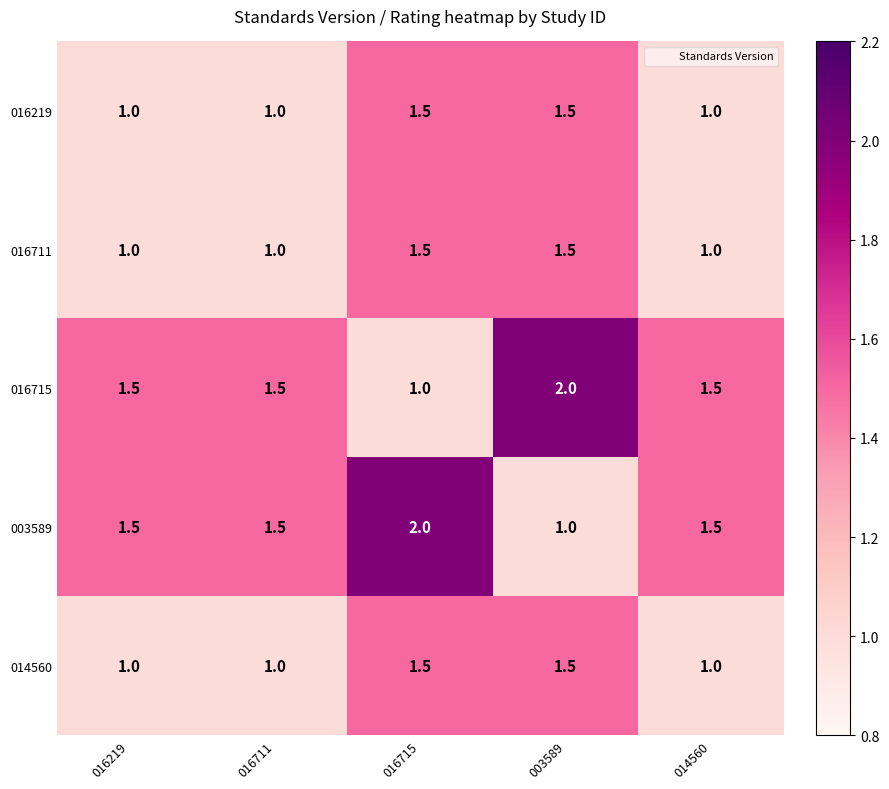

Which category has the highest value in the 016715 series?

003589